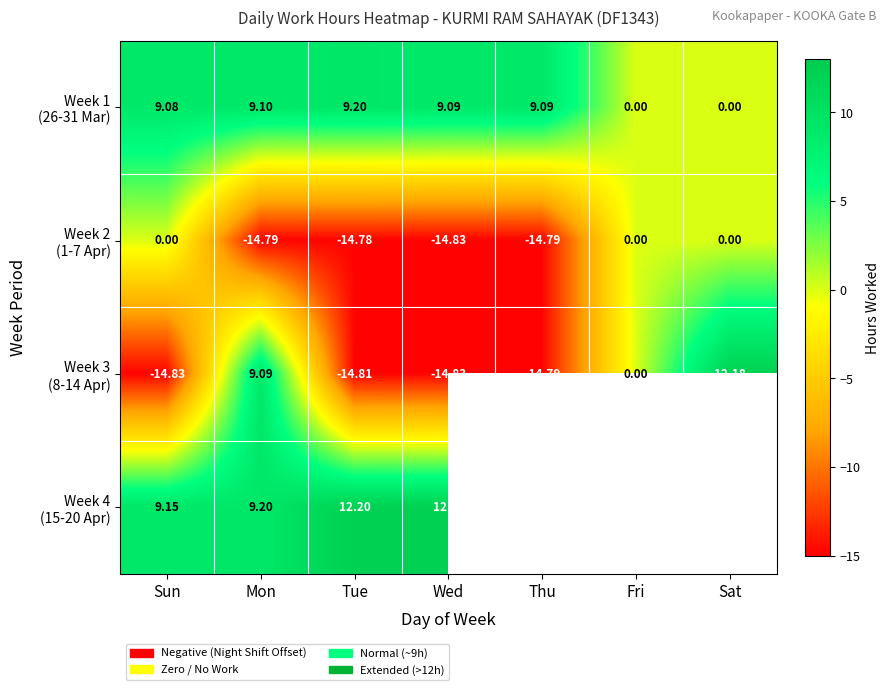

At how many categories does at least one series exceed -9?

7